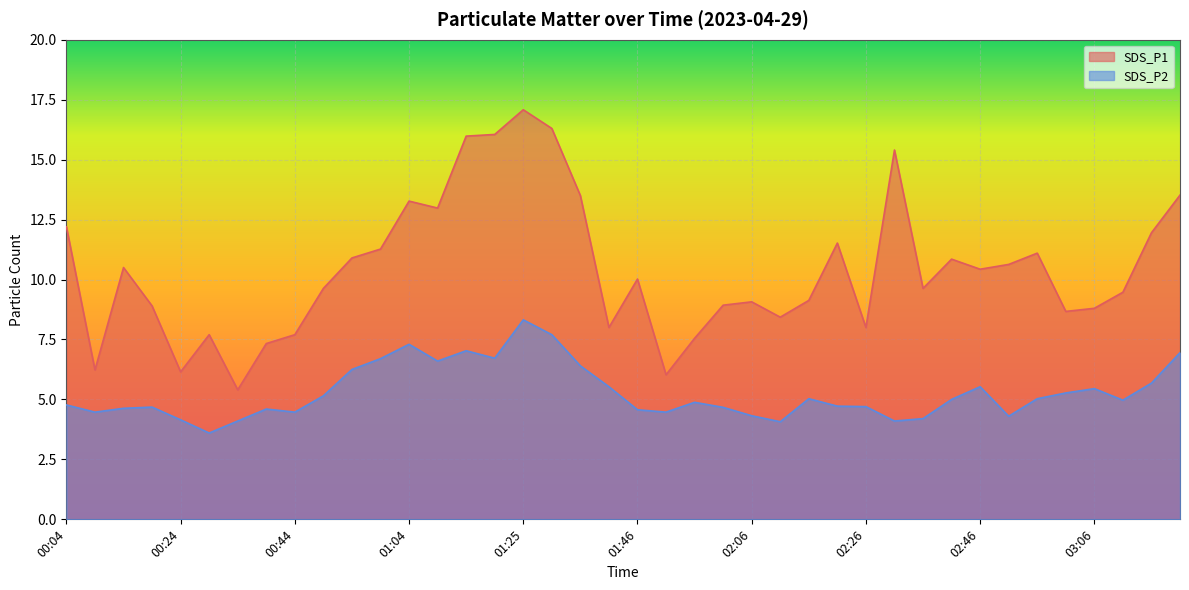

How many lines are shown in the chart?

2